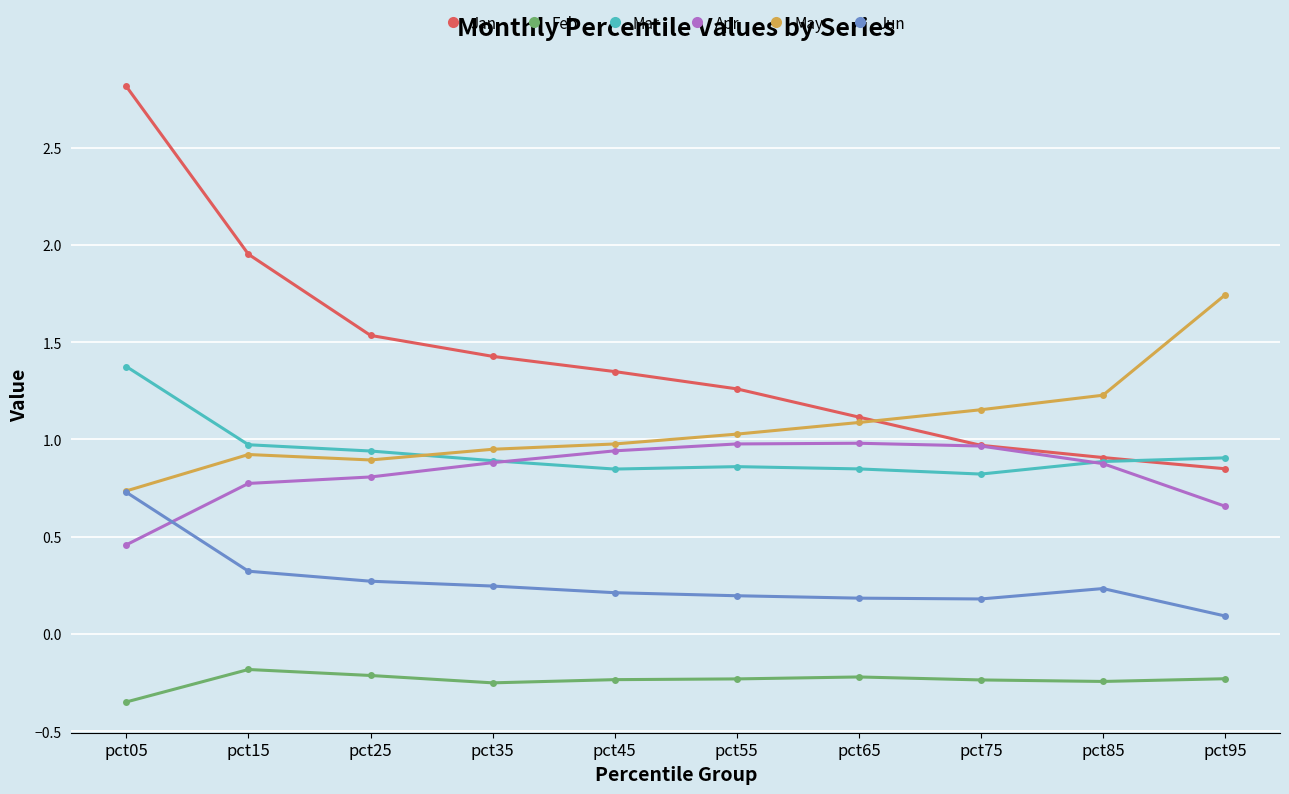

Rank the series by their maximum value, from highest to lowest.

Jan, May, Mar, Apr, Jun, Feb